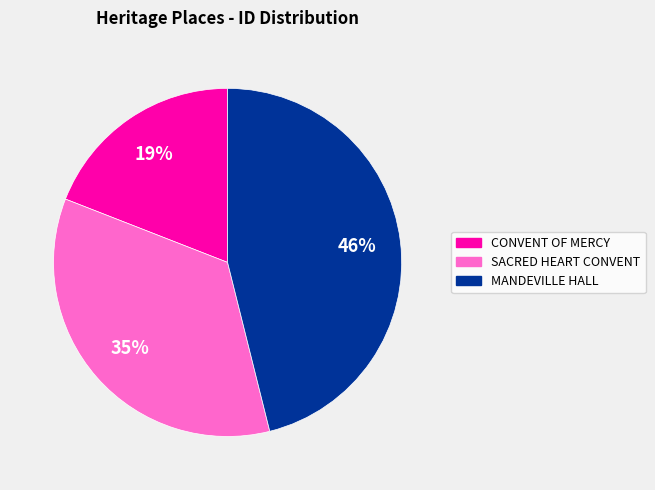

Is there any slice that represents more than half of the pie?

No